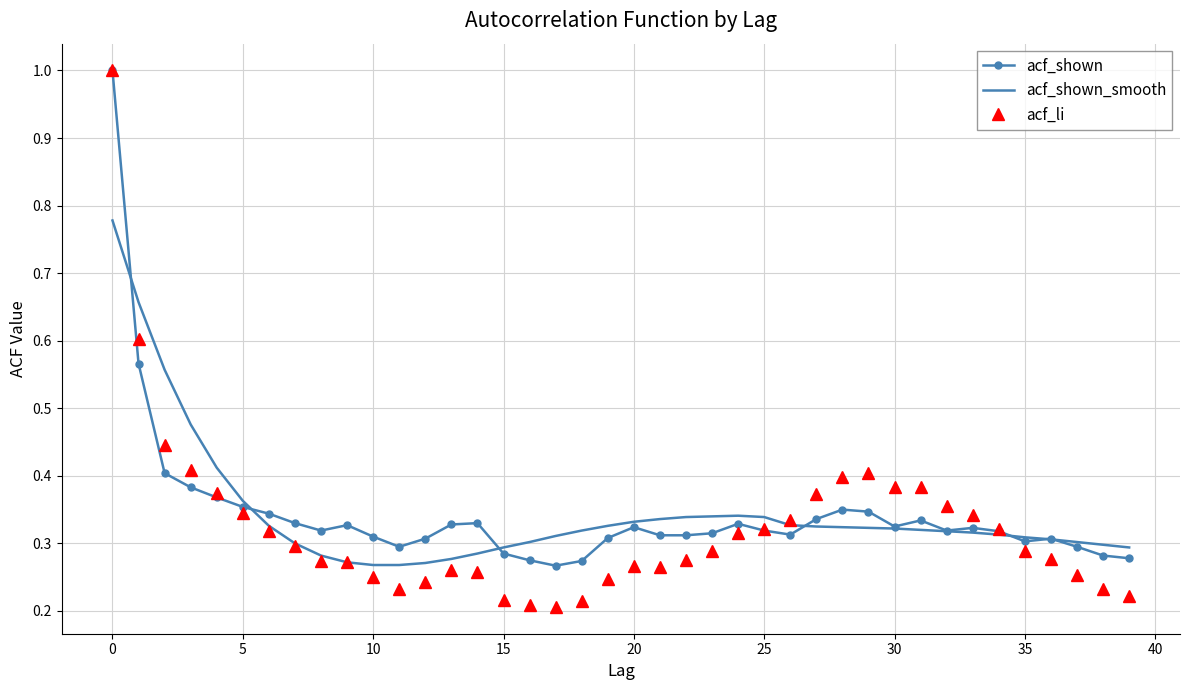

What is the greatest value displayed?

1.0